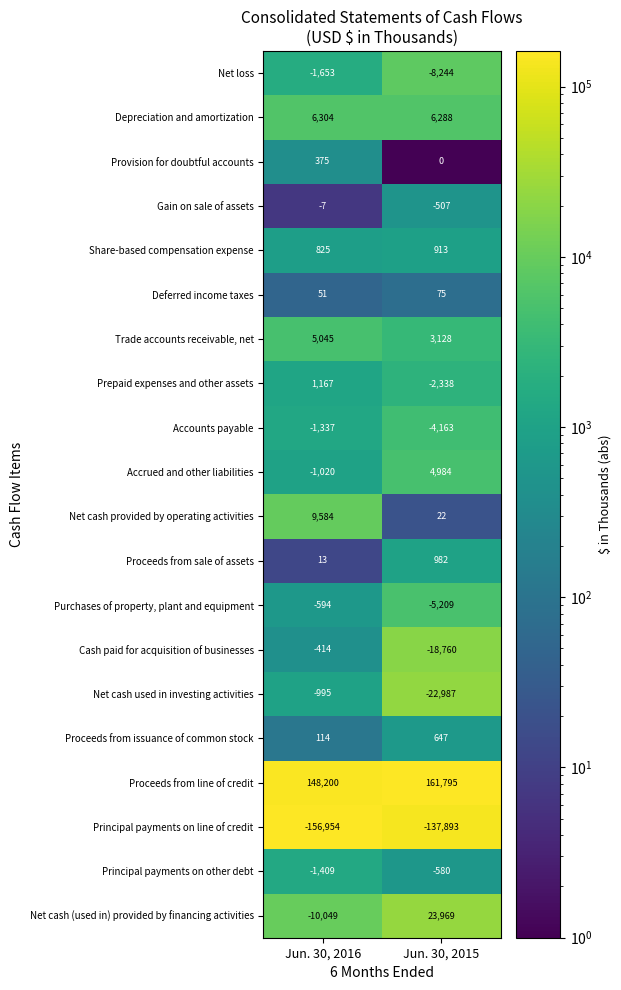

At which category is the sum across all series the highest?

Jun. 30, 2015